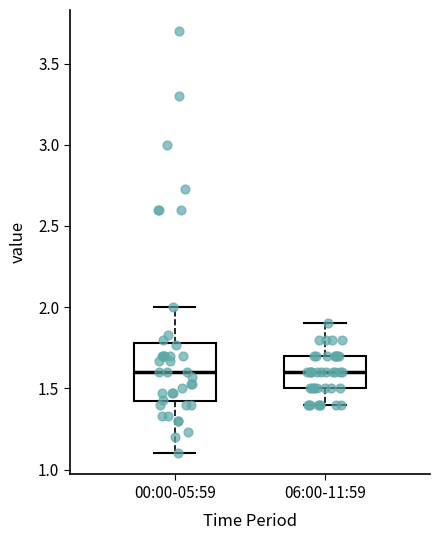

Which box is the tallest, from its lower edge to its upper edge?

00:00-05:59